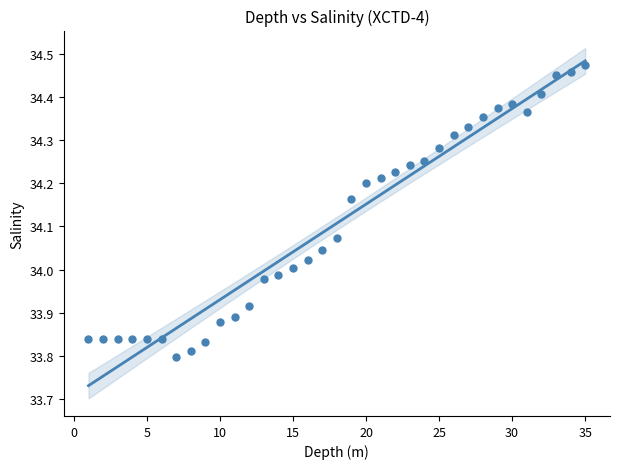

What is the range of Y values (max minus min)?

0.7